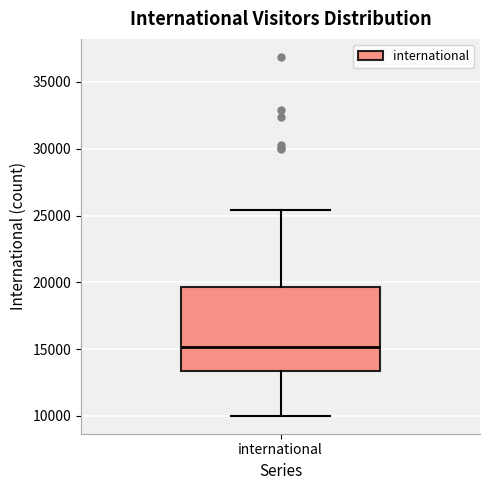

Where is the lower edge of the box for international on the y-axis? The values are not printed on the chart, so give them approximately, as read against the axis.

13500